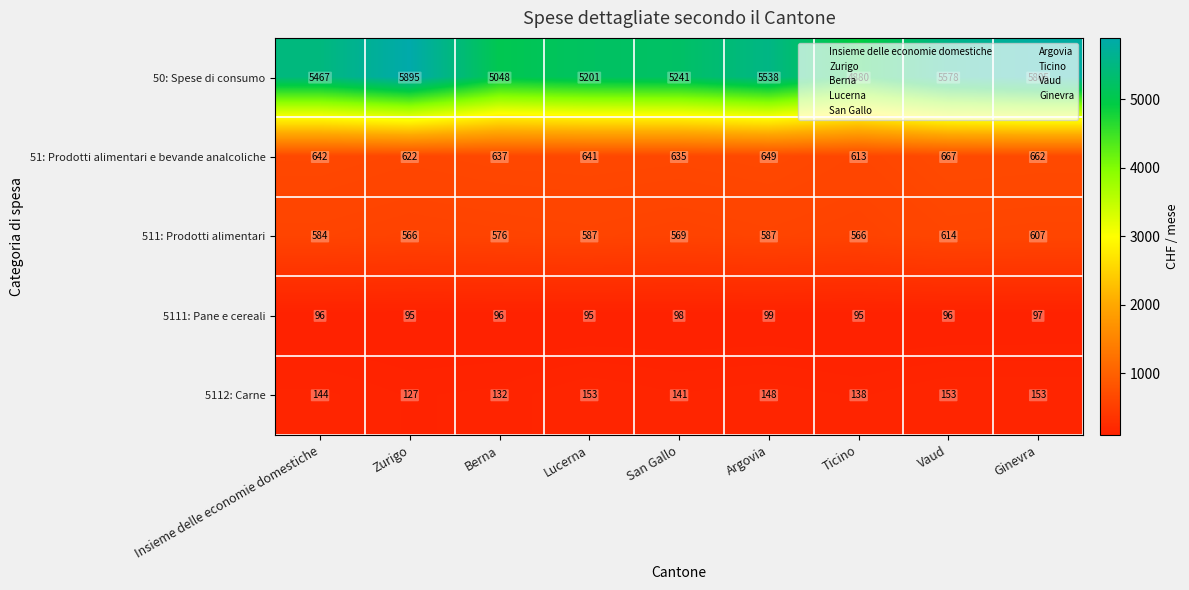

What is the sum of all 50: Spese di consumo values?

48653